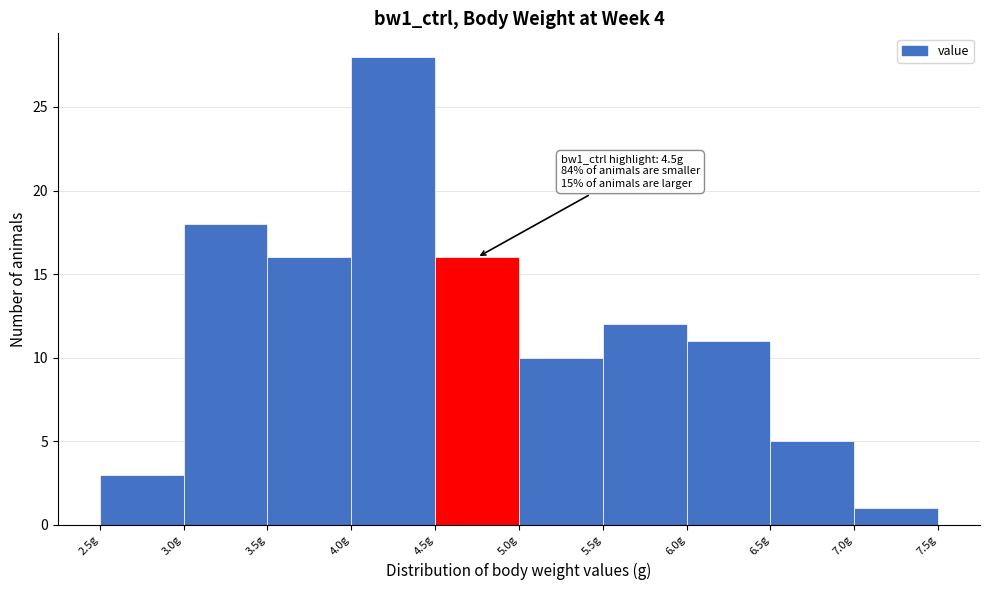

Which range on the x-axis has the tallest bar?

4.0 to 4.5